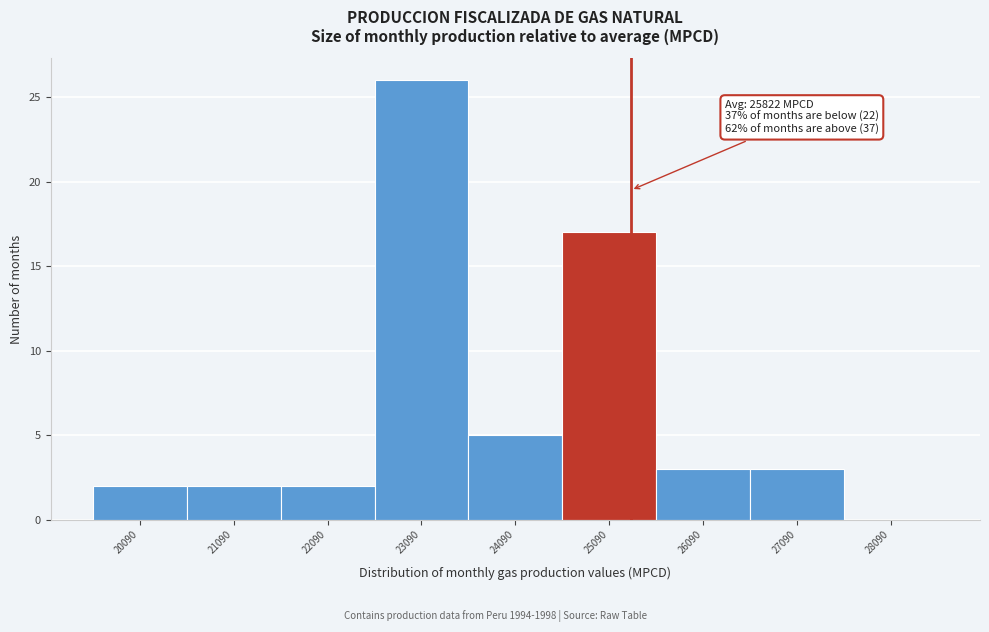

Reading left to right, extract all data points from this chart.

20090=2	21090=2	22090=2	23090=26	24090=5	25090=17	26090=3	27090=3	28090=0